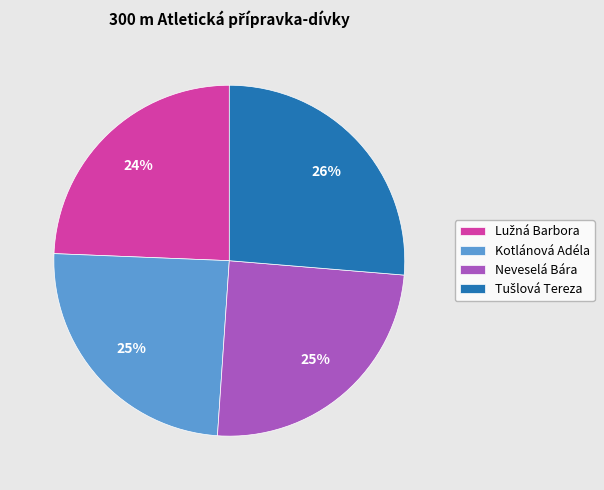

Is there any slice that represents more than half of the pie?

No